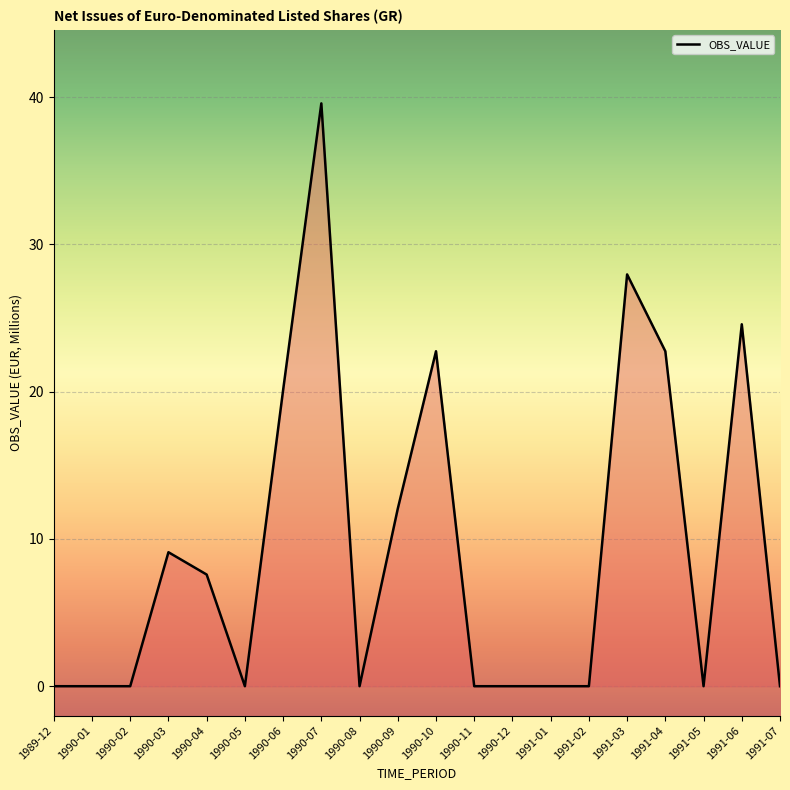

At which category does the chart reach its peak across all series?

1990-07